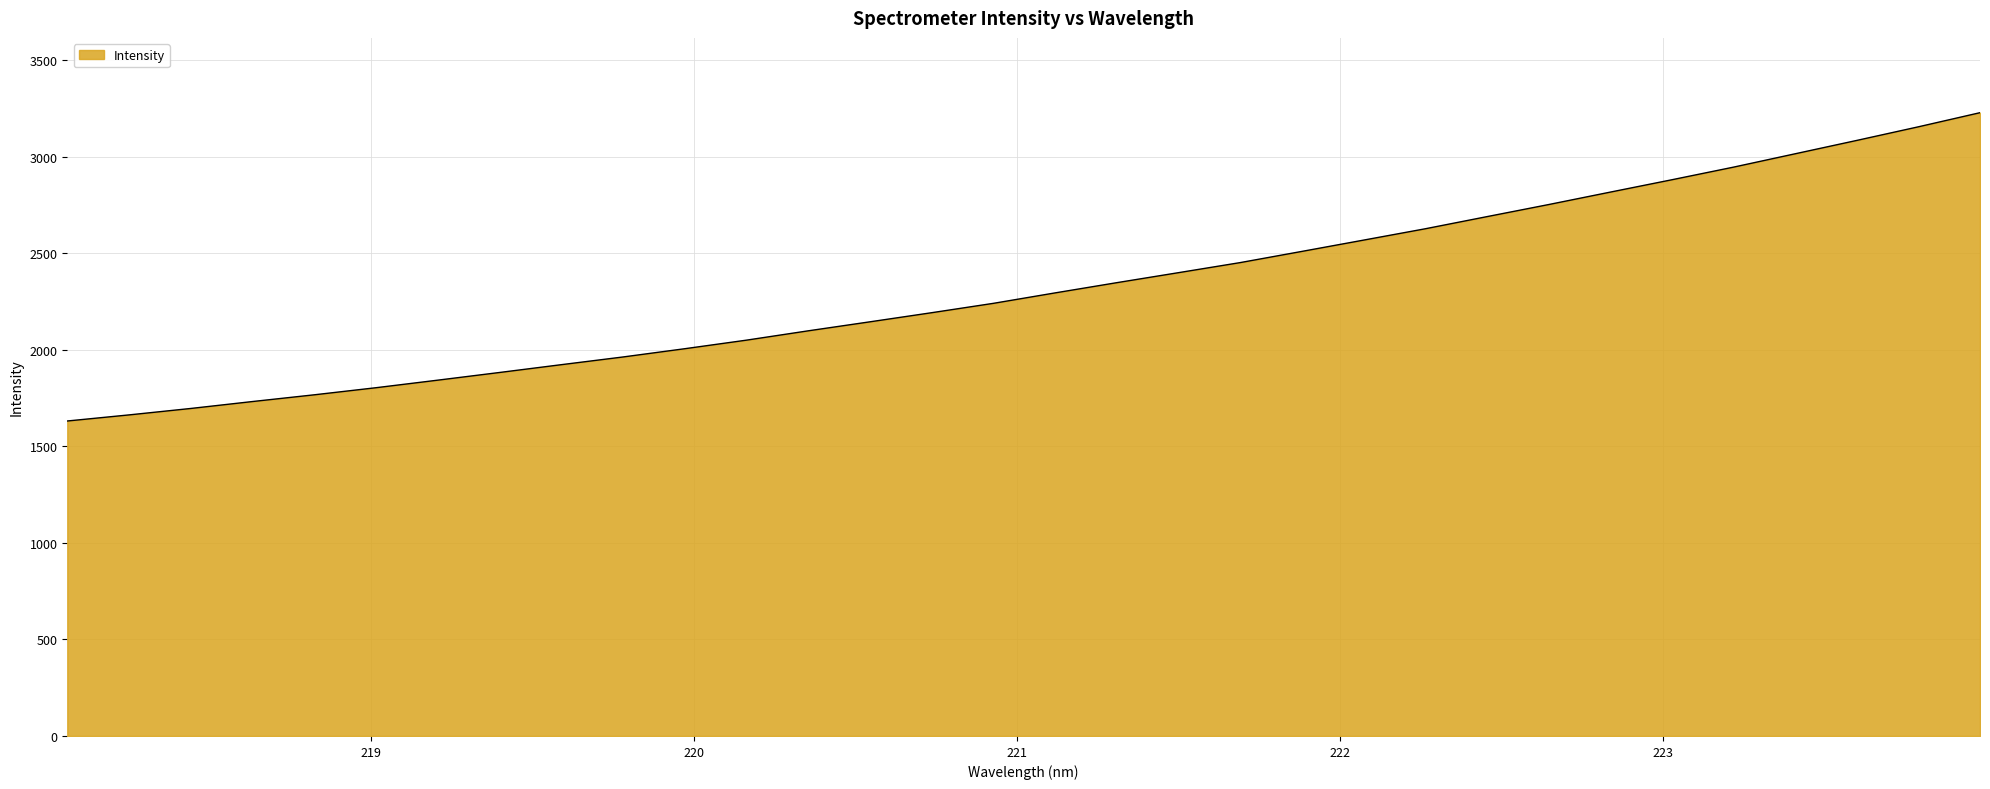

What is the greatest value displayed?

3229.2